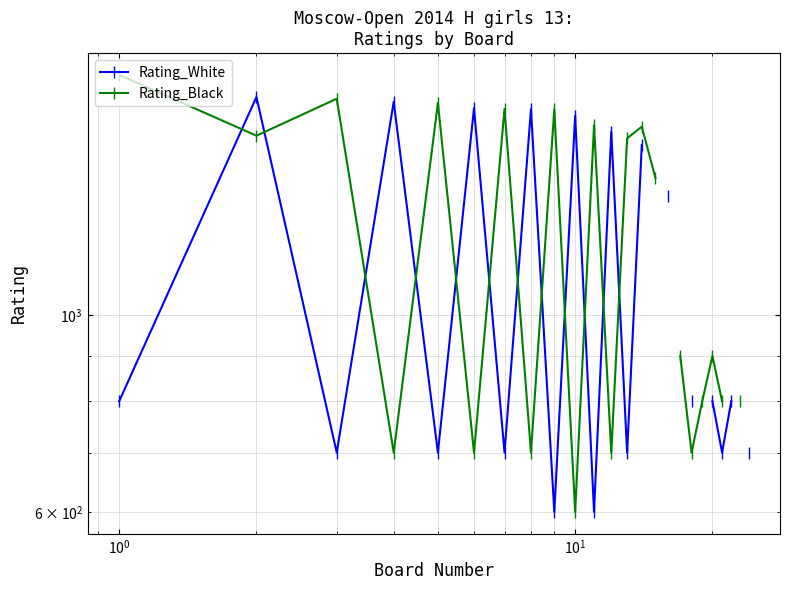

How many positive values does the Rating_Black series have?

21